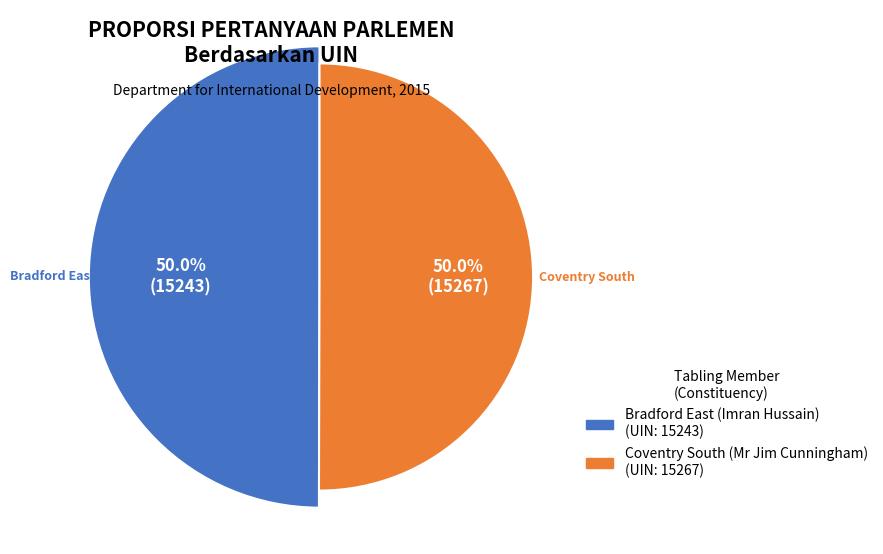

To the nearest percent, what is the average slice percentage?

50%